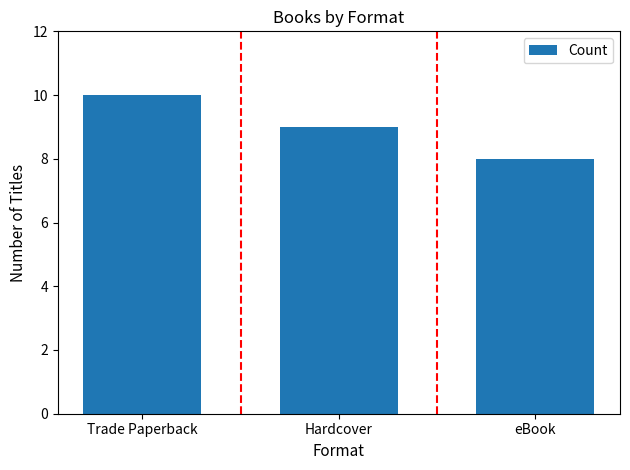

List the labels in order of value, smallest first.

eBook, Hardcover, Trade Paperback